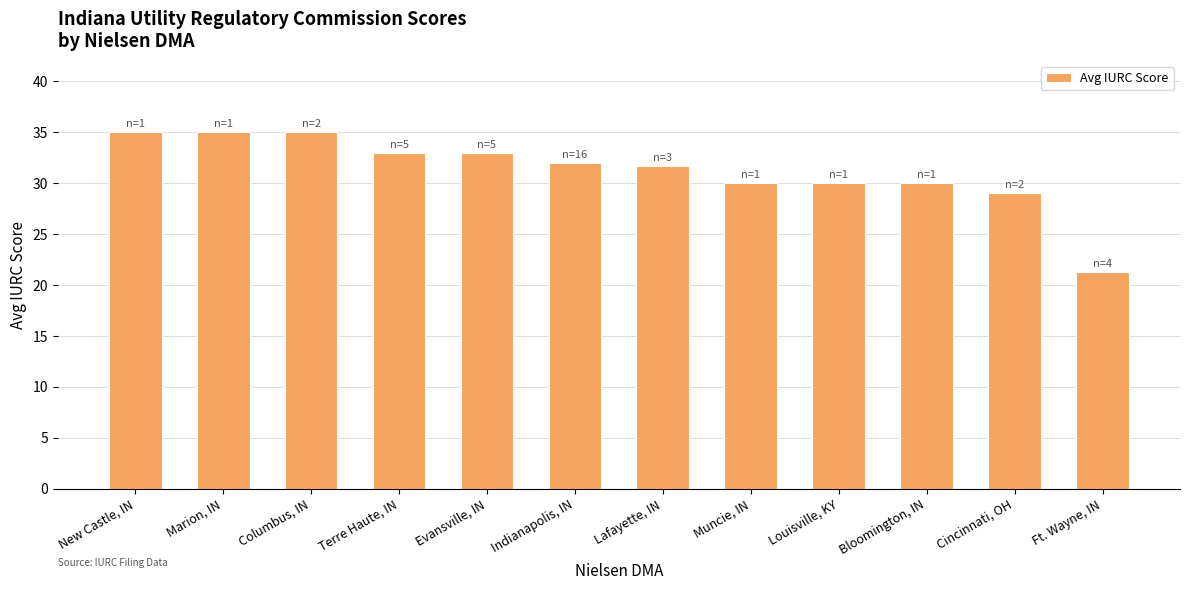

What position from the left is Terre Haute, IN?

4